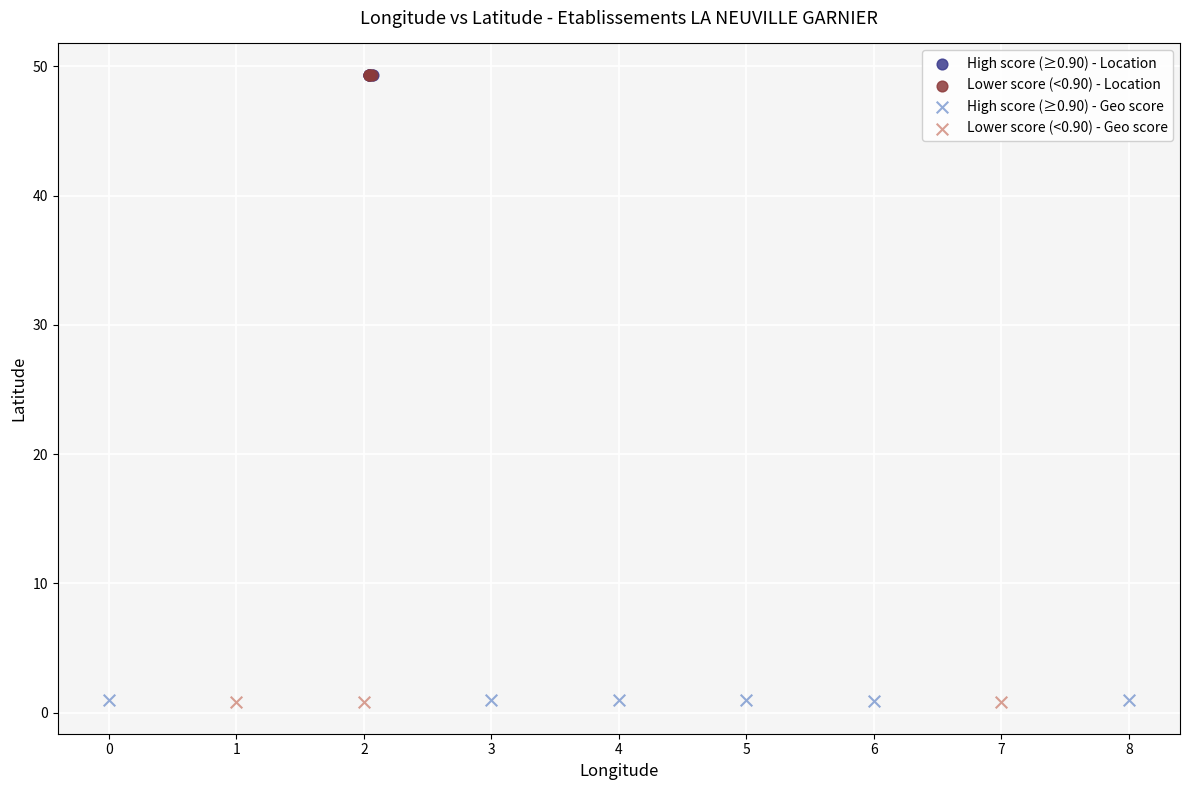

What are all the series names shown in the legend?

High score (≥0.90) - Location, Lower score (<0.90) - Location, High score (≥0.90) - Geo score, Lower score (<0.90) - Geo score